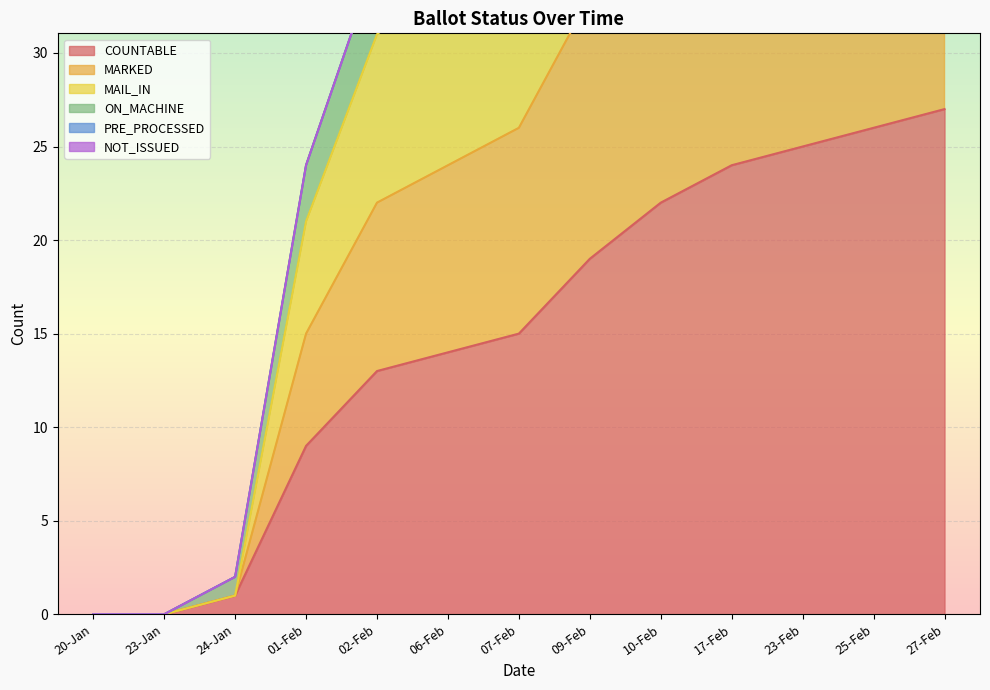

At which label does MARKED first exceed 37?

09-Feb